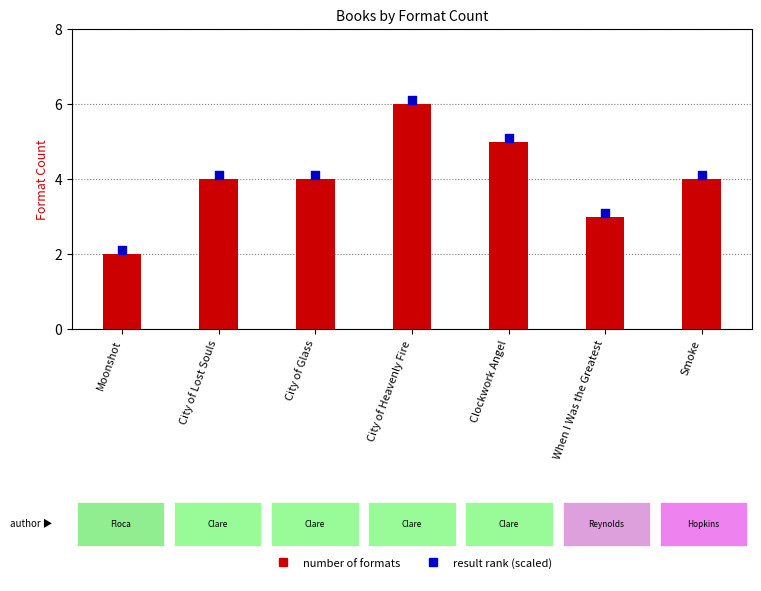

Which series contains the lowest Y value?

Number of Formats